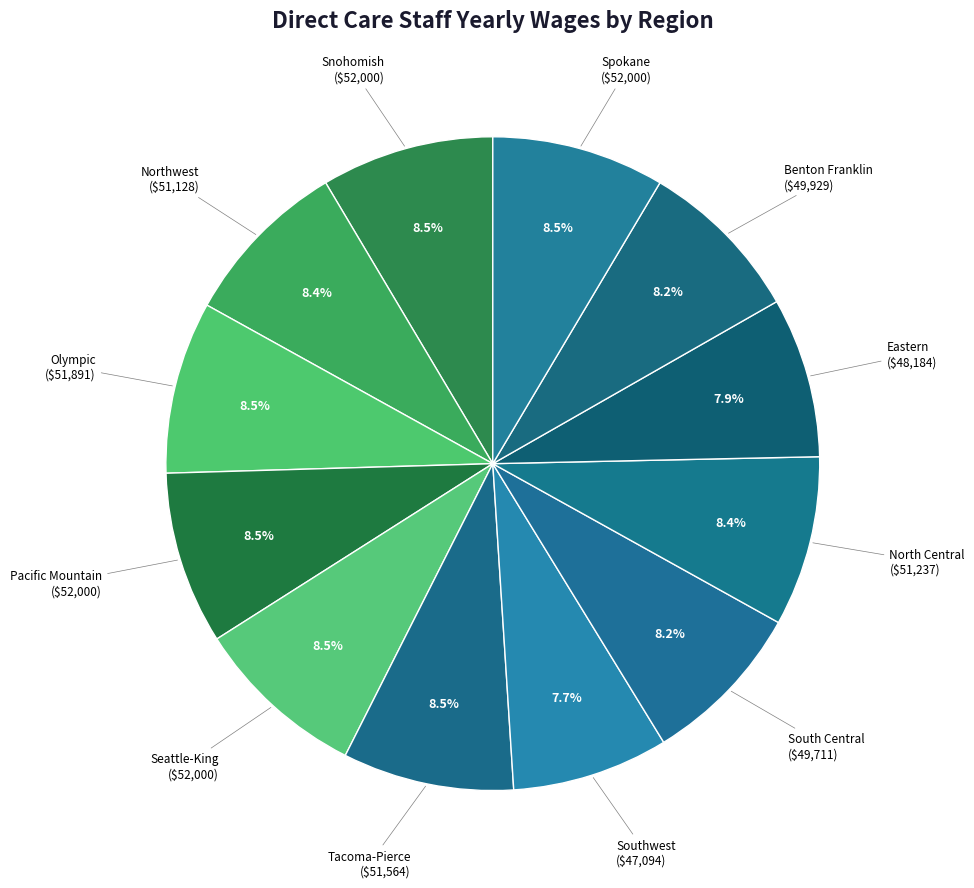

Count the number of slices in the pie.

12